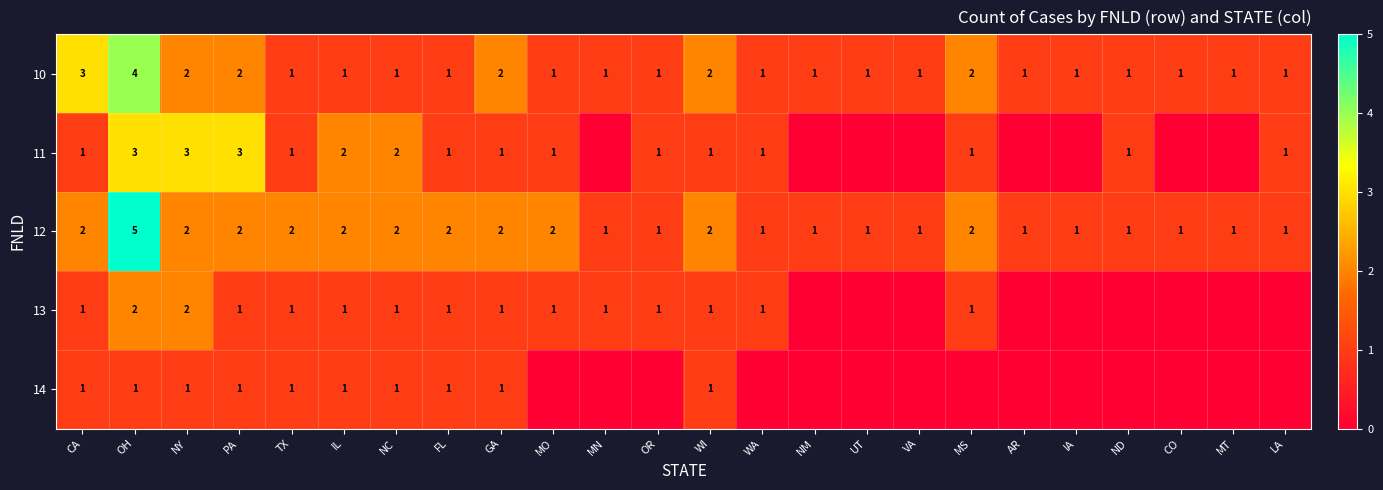

Which category has the highest value across all series?

OH